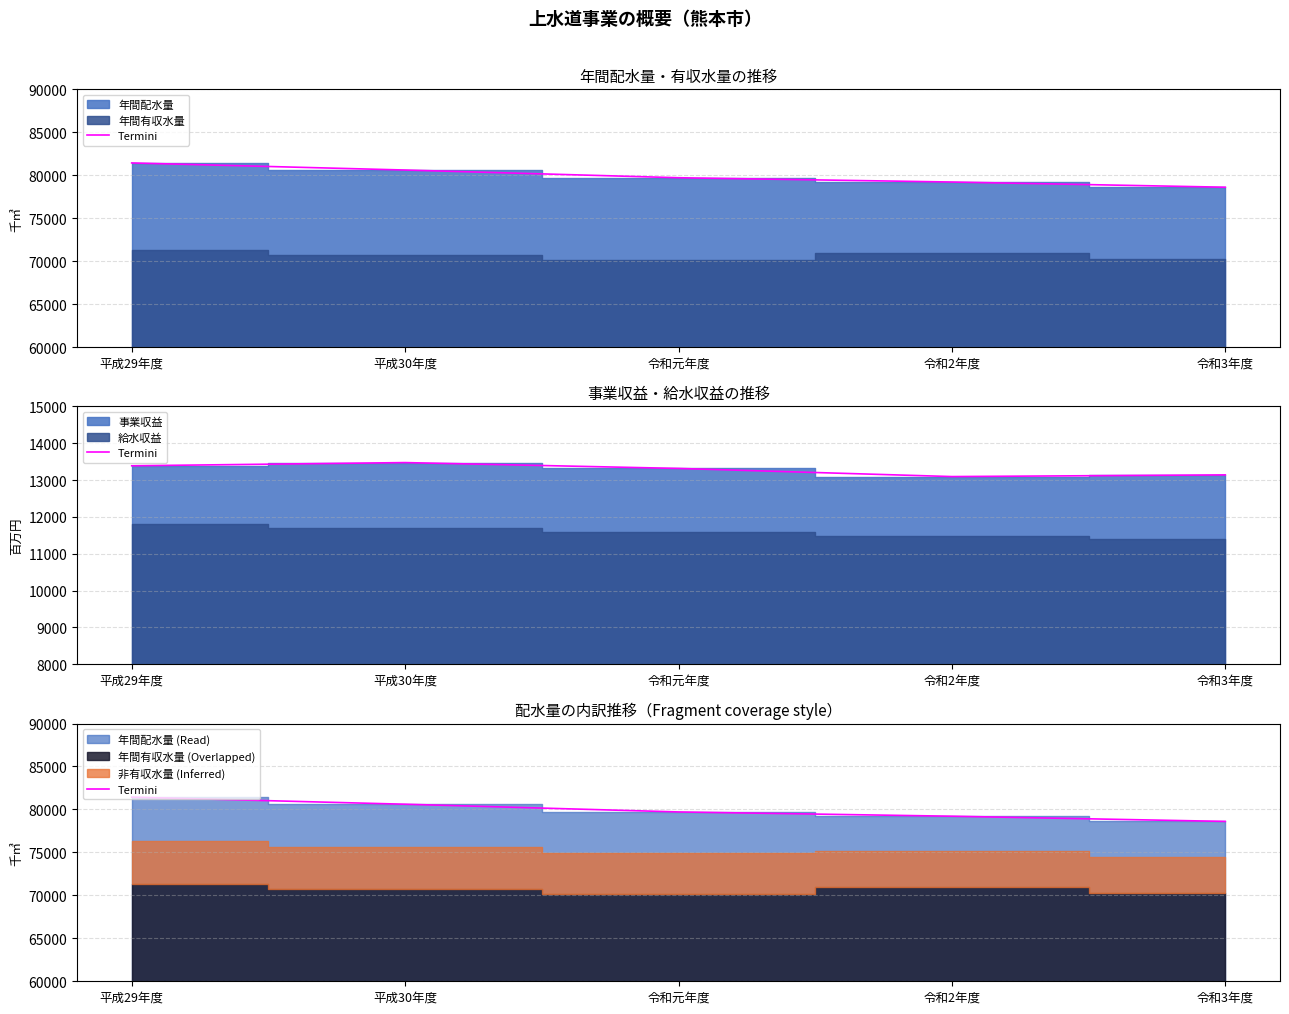

What is the ratio of the value at 令和2年度 to the value at 令和3年度?

1.0